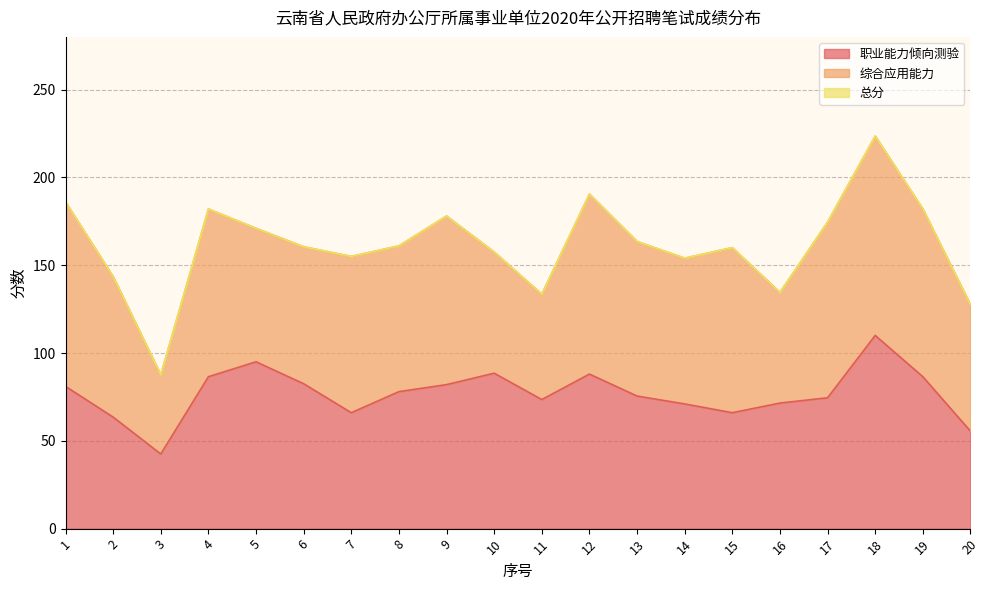

Rank the categories by 职业能力倾向测验 value from highest to lowest.

18, 5, 10, 12, 4, 19, 6, 9, 1, 8, 13, 17, 11, 16, 14, 7, 15, 2, 20, 3